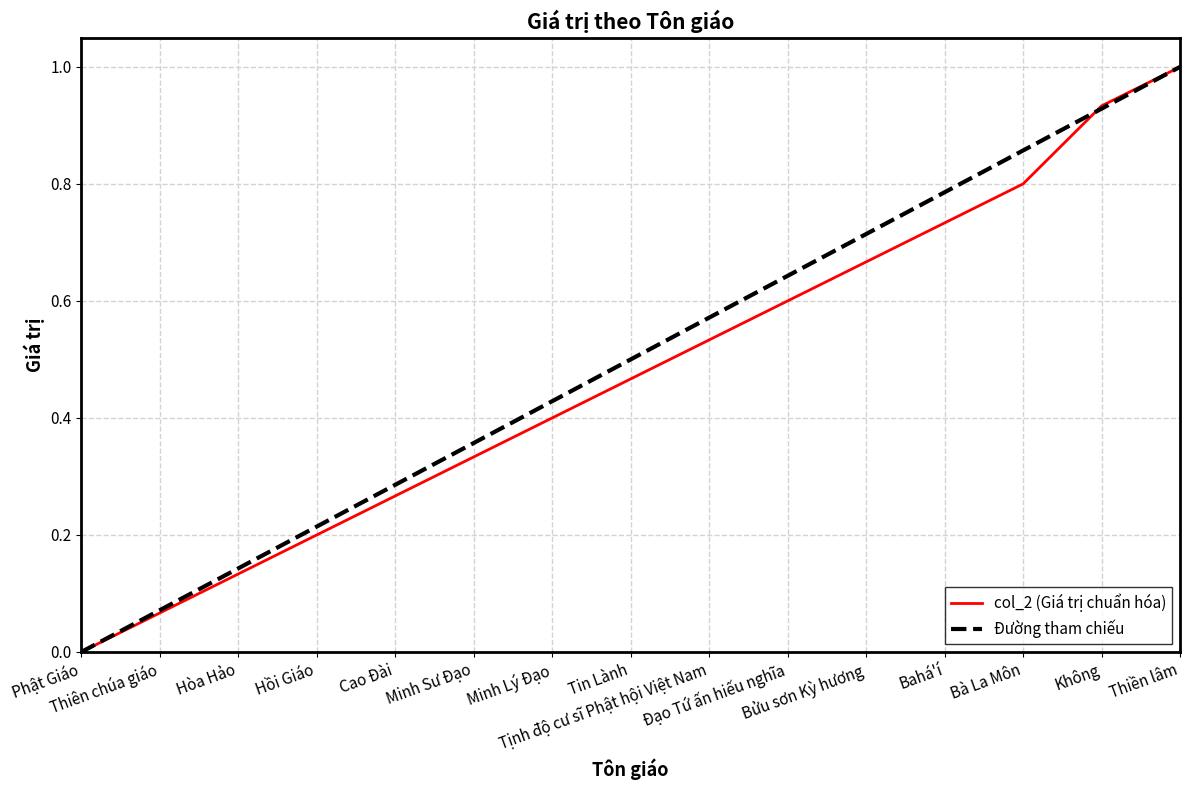

Rank the categories by value from lowest to highest.

Phật Giáo, Thiên chúa giáo, Hòa Hảo, Hồi Giáo, Cao Đài, Minh Sư Đạo, Minh Lý Đạo, Tin Lành, Tịnh độ cư sĩ Phật hội Việt Nam, Đạo Tứ ấn hiếu nghĩa, Bửu sơn Kỳ hương, Bahá'í, Bà La Môn, Không, Thiền lâm